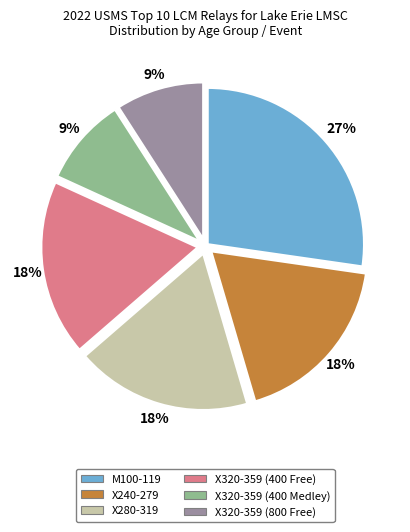

How many segments does this pie chart have?

6